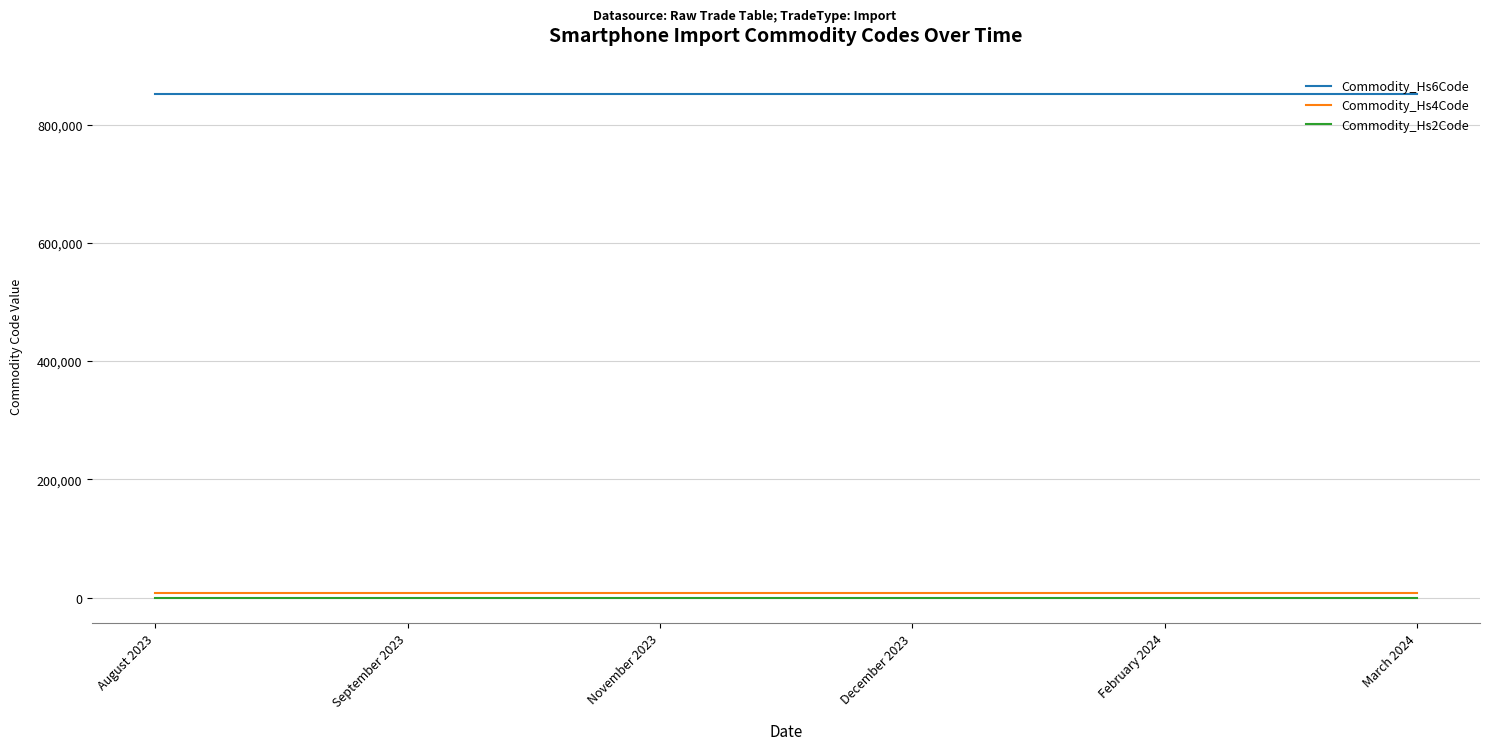

True or false: Commodity_Hs6Code and Commodity_Hs2Code intersect in this chart.

False